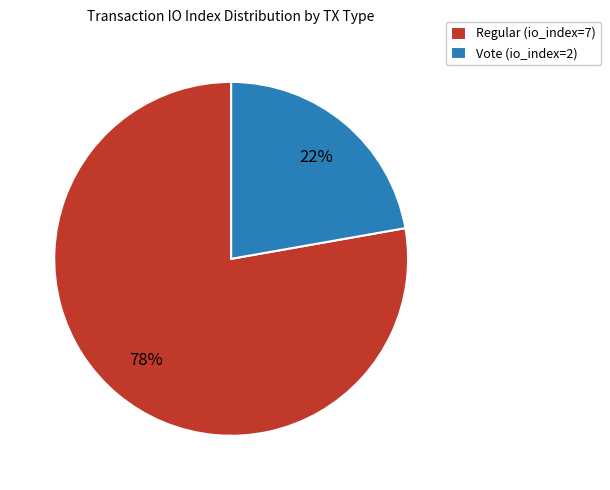

To the nearest percent, what is the difference between the largest and smallest slice percentages?

56%